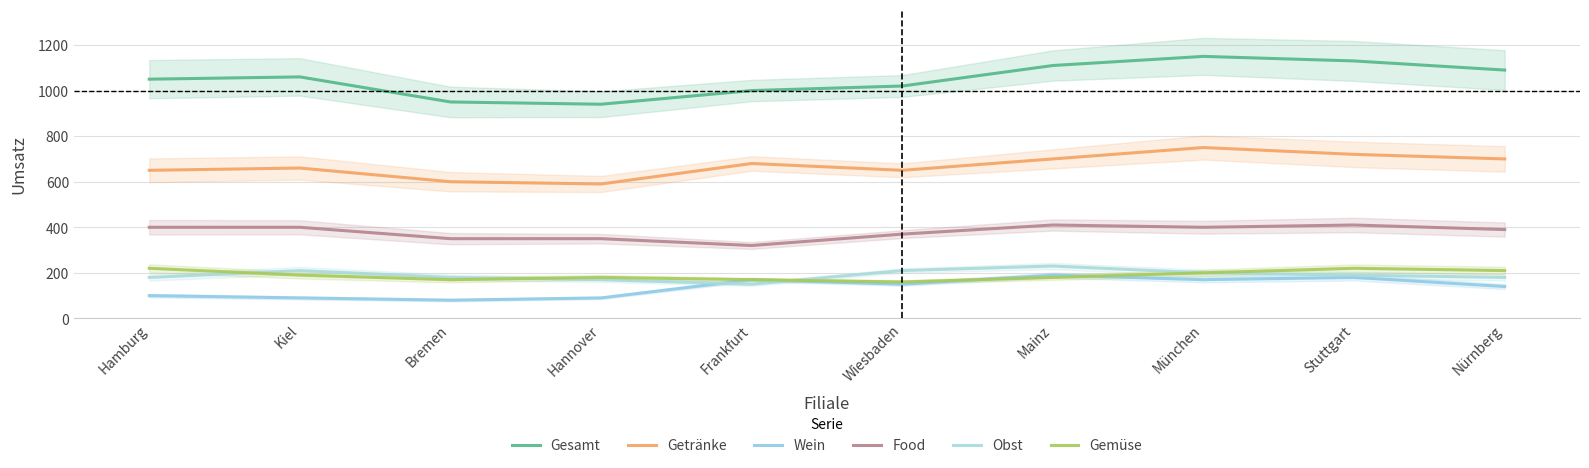

Count the number of categories in the chart.

10